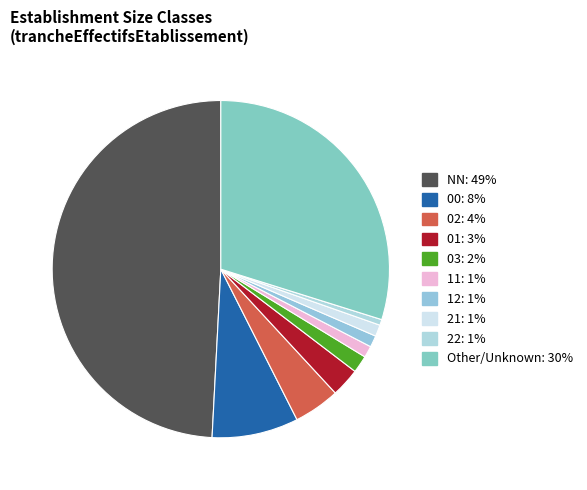

How many segments does this pie chart have?

10